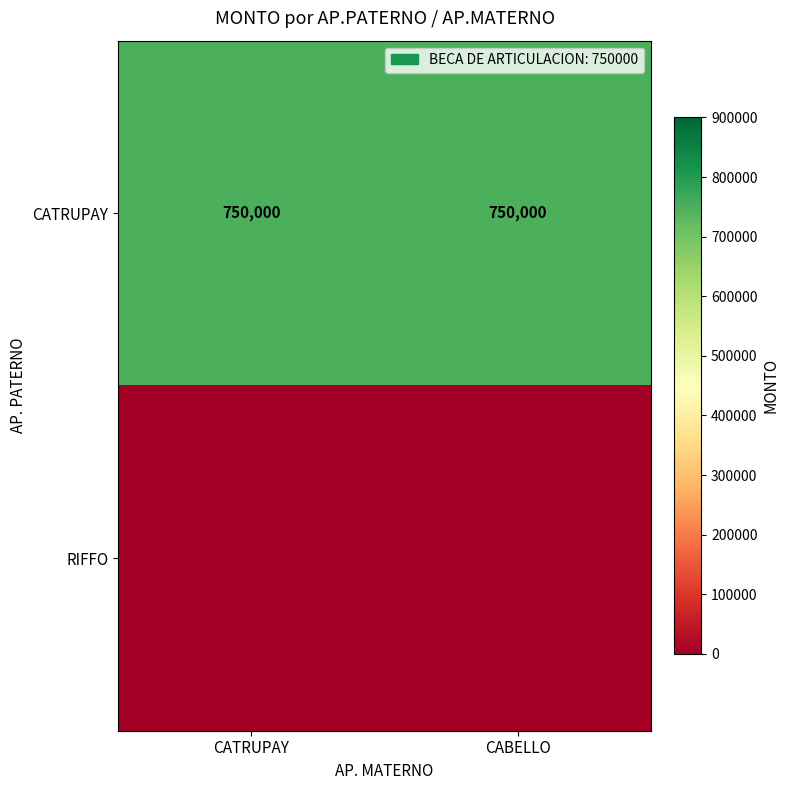

True or false: CATRUPAY has a value of 412342 at CABELLO.

False